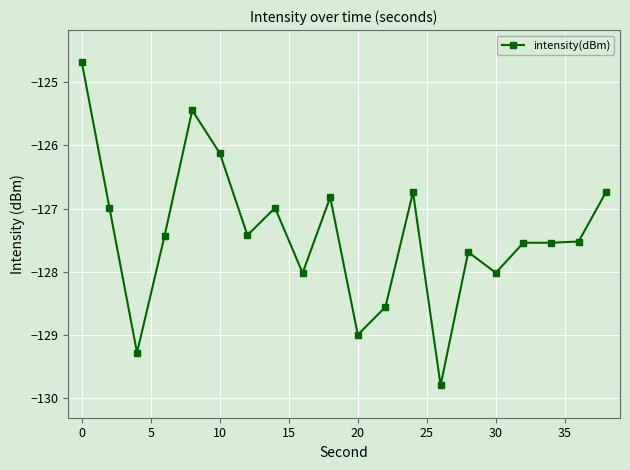

True or false: the data has more than 0 interior local peaks.

True